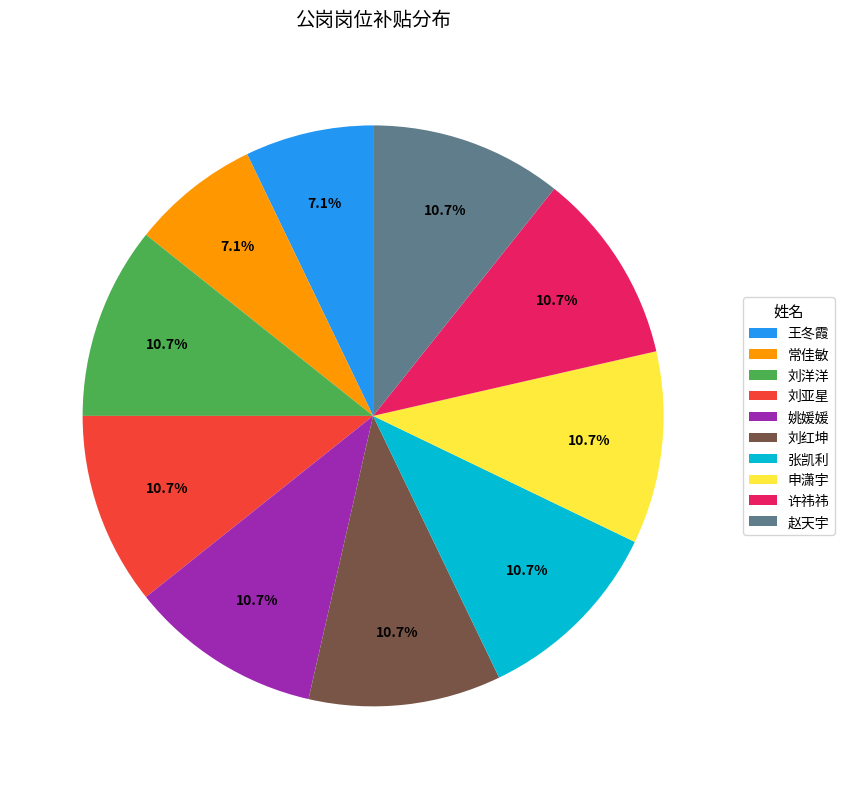

Combined, do 申潇宇 and 刘亚星 account for over 50%?

No